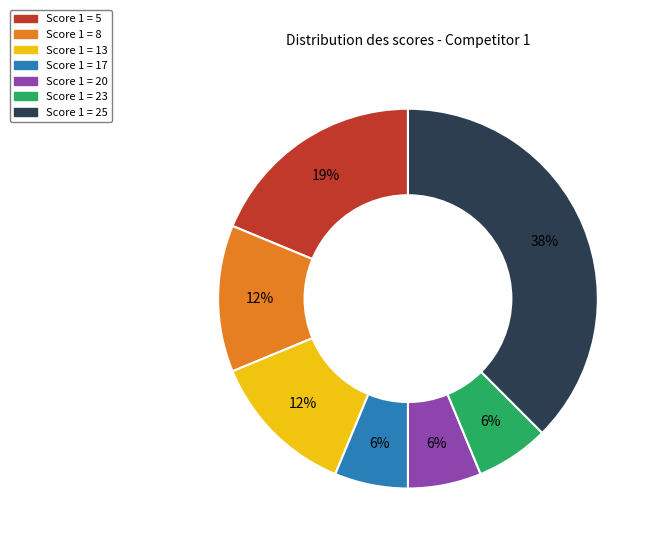

The Score 1 = 23 slice represents 6% of the pie. True or false?

True